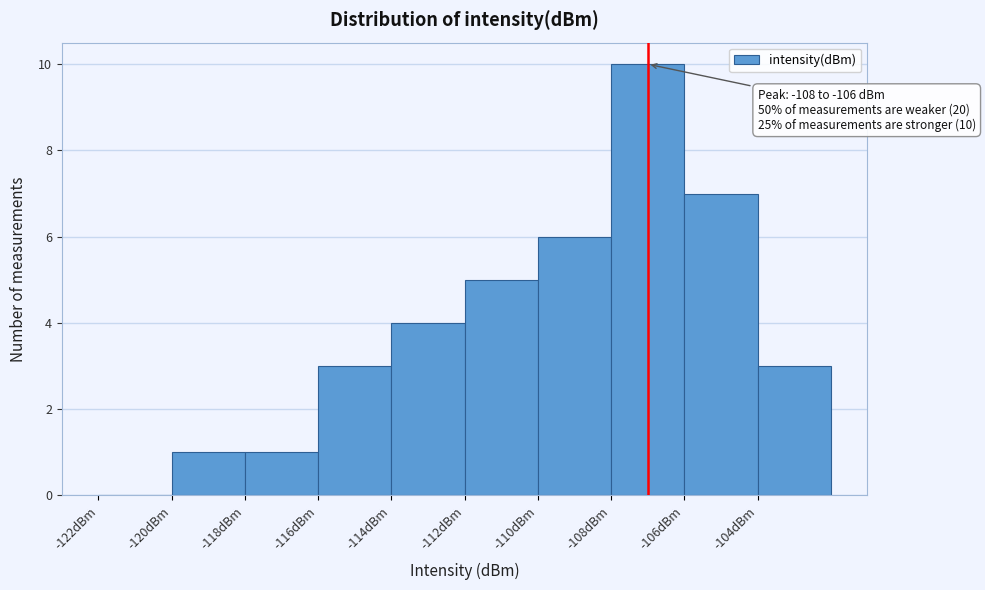

Which range on the x-axis has the tallest bar?

-108 to -106